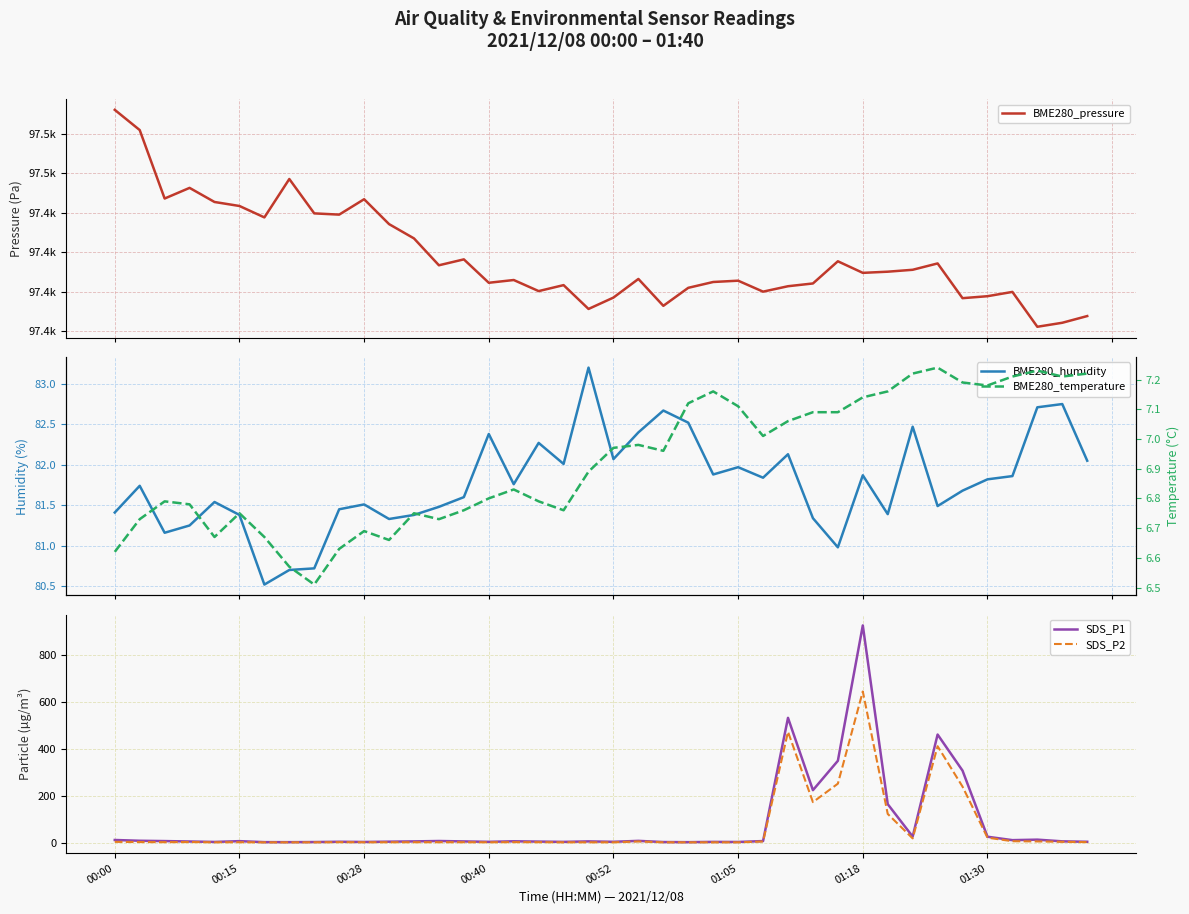

What is the highest value of the SDS_P2 series?

645.6